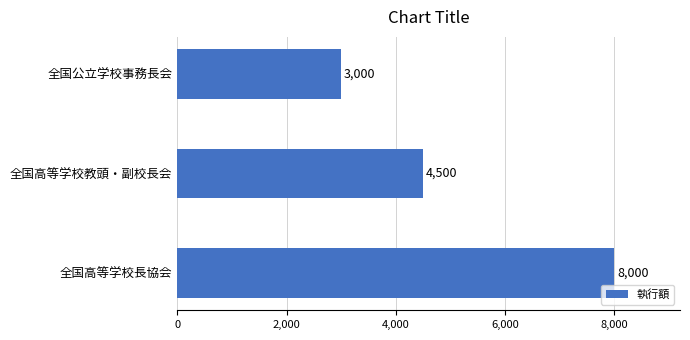

List the labels in order of value, smallest first.

全国公立学校事務長会, 全国高等学校教頭・副校長会, 全国高等学校長協会